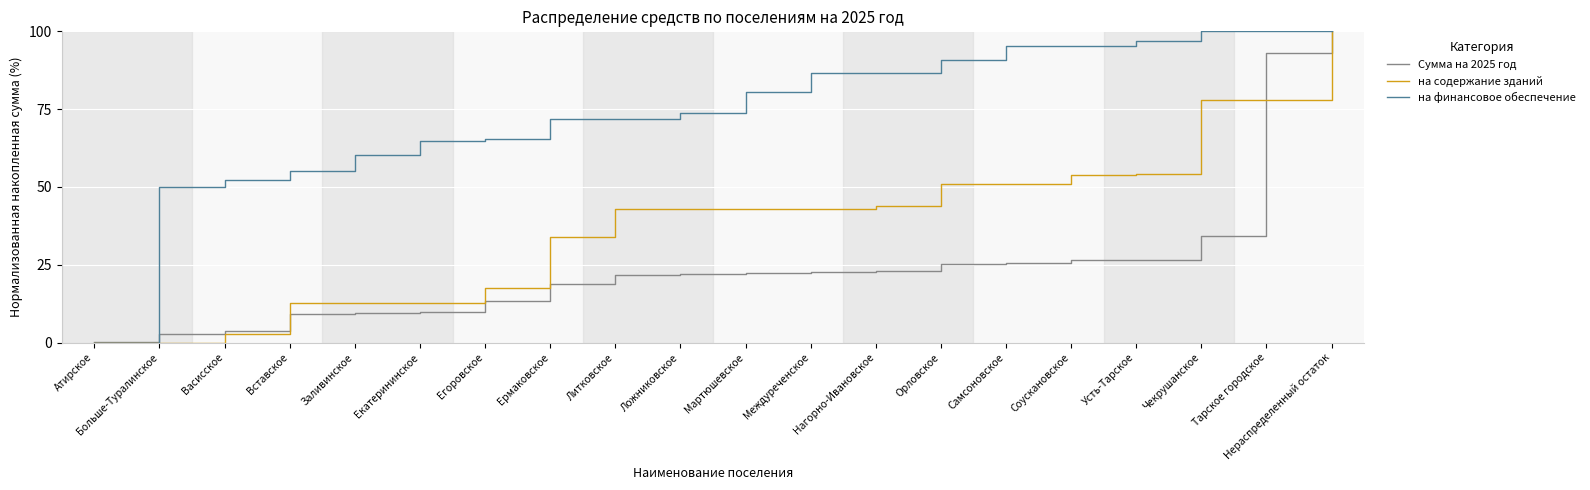

At which category is the sum across all series the highest?

Нераспределенный остаток